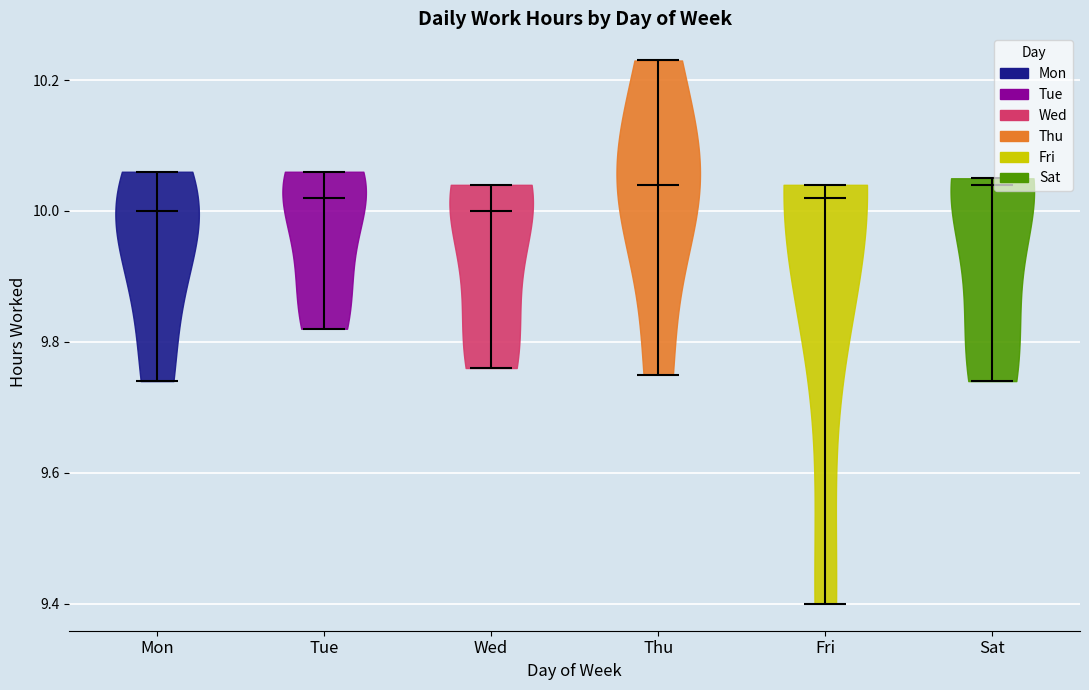

Where does the median line of the violin for Thu sit on the y-axis? The values are not printed on the chart, so give them approximately, as read against the axis.

10.04